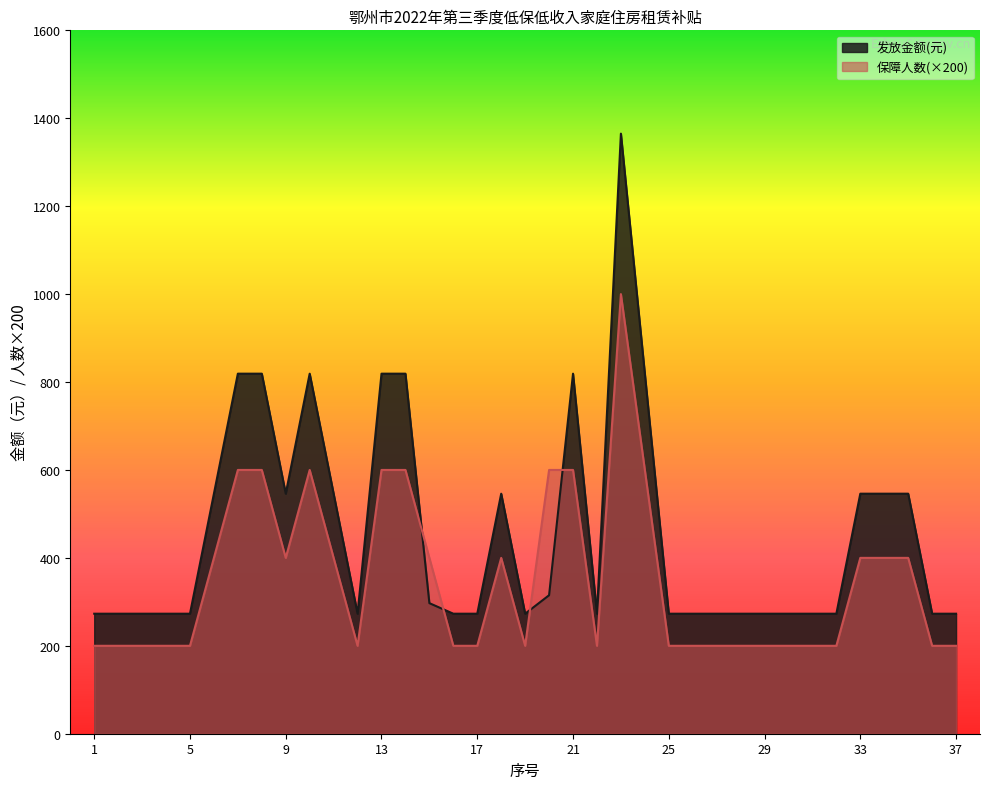

Reading left to right, what are all the values shown in this chart?

保障人数: 1=200	2=200	3=200	4=200	5=200	6=400	7=600	8=600	9=400	10=600	11=400	12=200	13=600	14=600	15=400	16=200	17=200	18=400	19=200	20=600	21=600	22=200	23=1000	24=600	25=200	26=200	27=200	28=200	29=200	30=200	31=200	32=200	33=400	34=400	35=400	36=200	37=200
发放金额: 1=273	2=273	3=273	4=273	5=273	6=546	7=819	8=819	9=546	10=819	11=546	12=273	13=819	14=819	15=297	16=273	17=273	18=546	19=273	20=315	21=819	22=273	23=1365	24=819	25=273	26=273	27=273	28=273	29=273	30=273	31=273	32=273	33=546	34=546	35=546	36=273	37=273